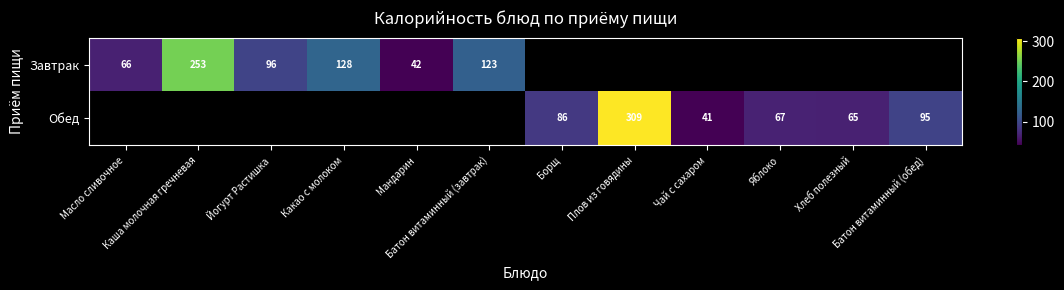

Which series changed the most between Борщ and Плов из говядины?

Обед